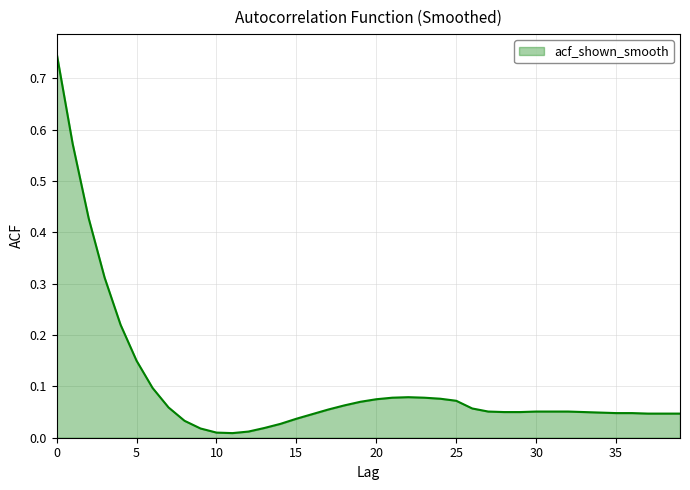

Is this an area chart (filled region under the line)?

Yes